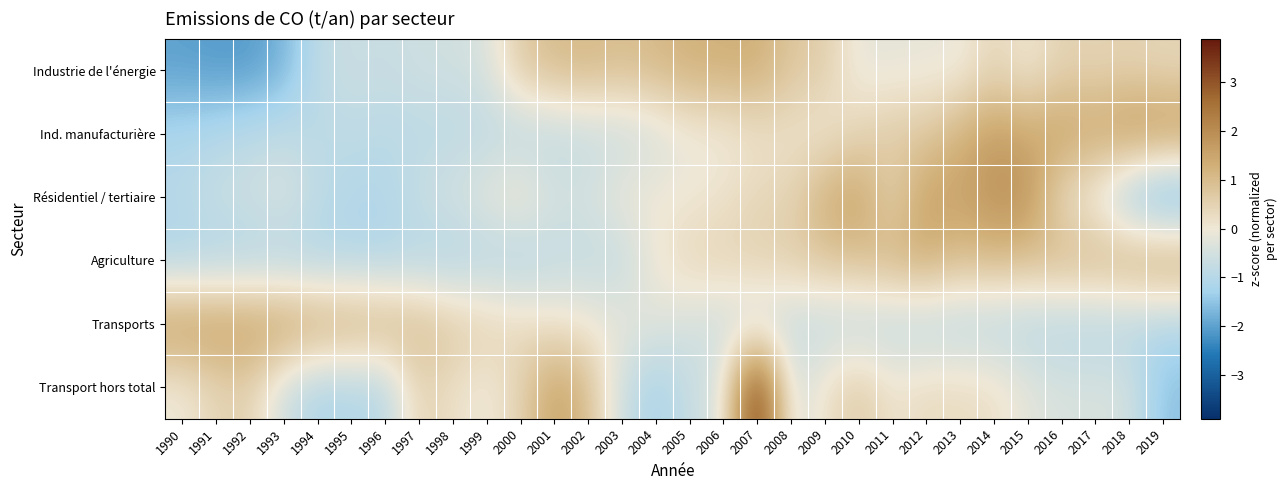

What is the difference between the highest and lowest values at 2015?

2.9